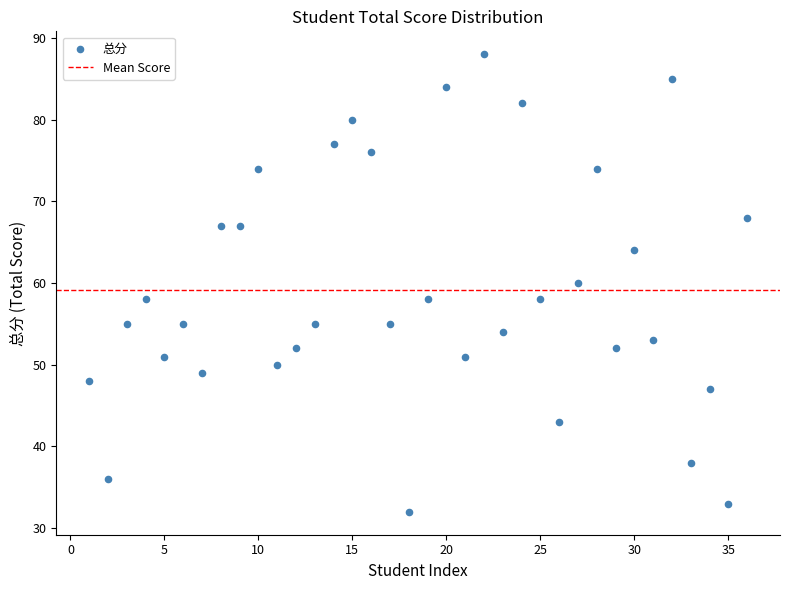

What is the range of X values (max minus min)?

35